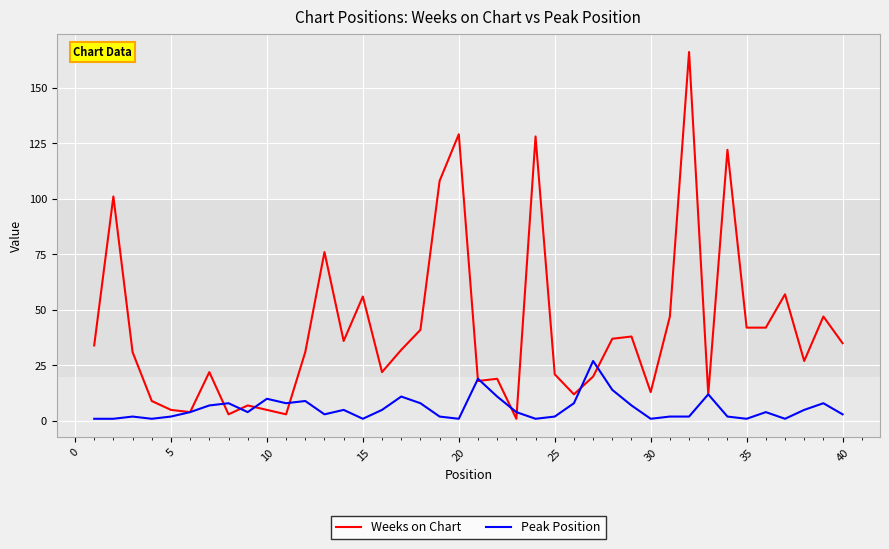

Which series has the largest total across all categories?

Weeks on Chart